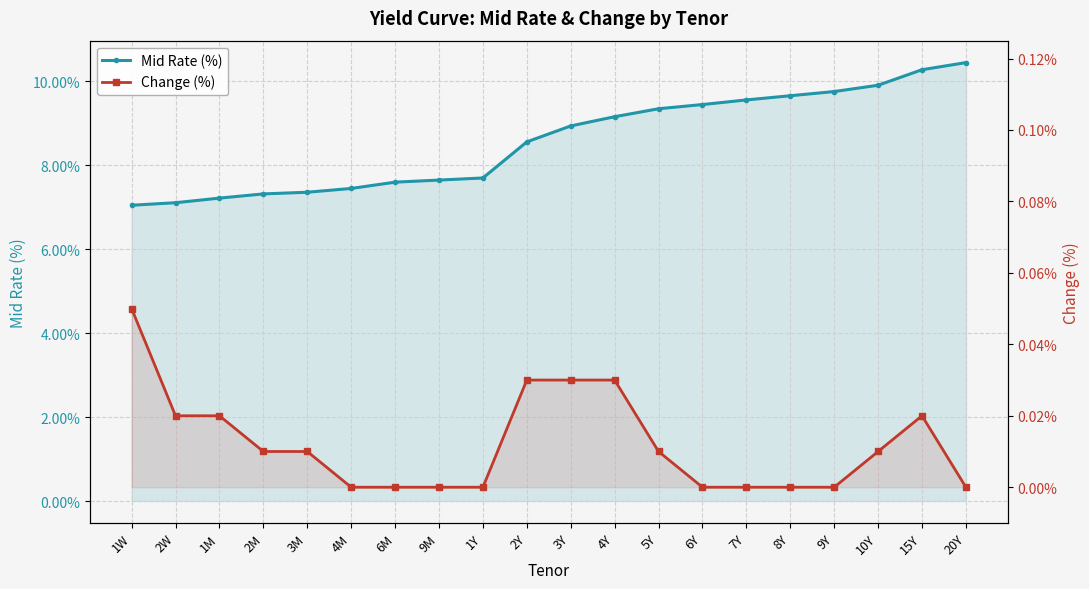

List the series in order of their overall mean, lowest first.

Change (%), Mid Rate (%)